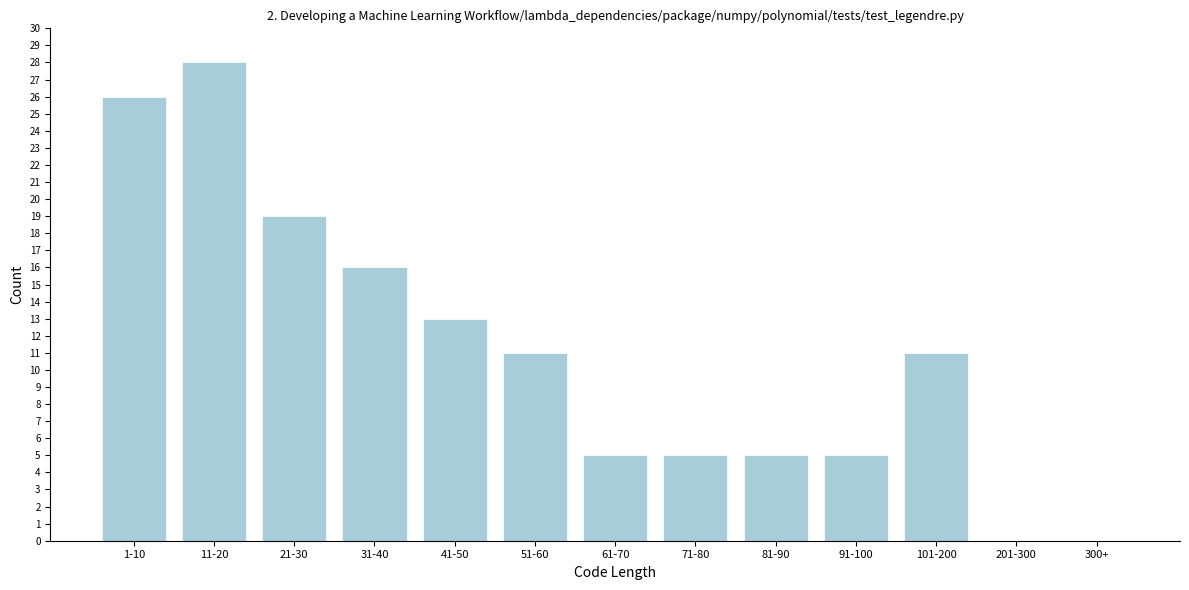

Reading left to right, transcribe all the data shown in this chart.

1-10=26	11-20=28	21-30=19	31-40=16	41-50=13	51-60=11	61-70=5	71-80=5	81-90=5	91-100=5	101-200=11	201-300=0	300+=0